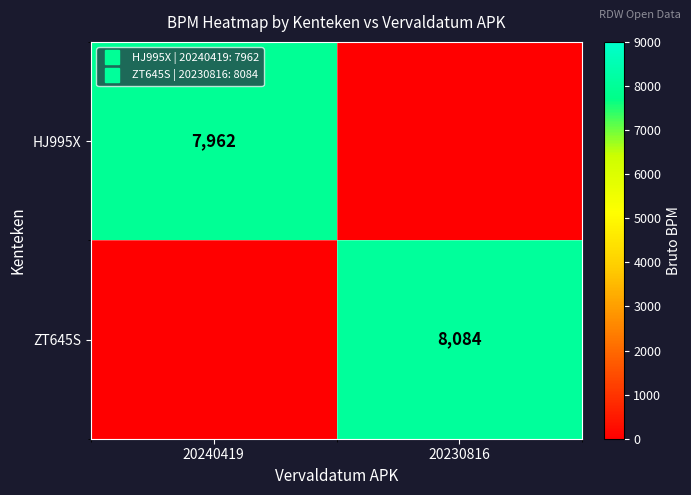

Between 20230816 and 20240419, which is larger?

20240419